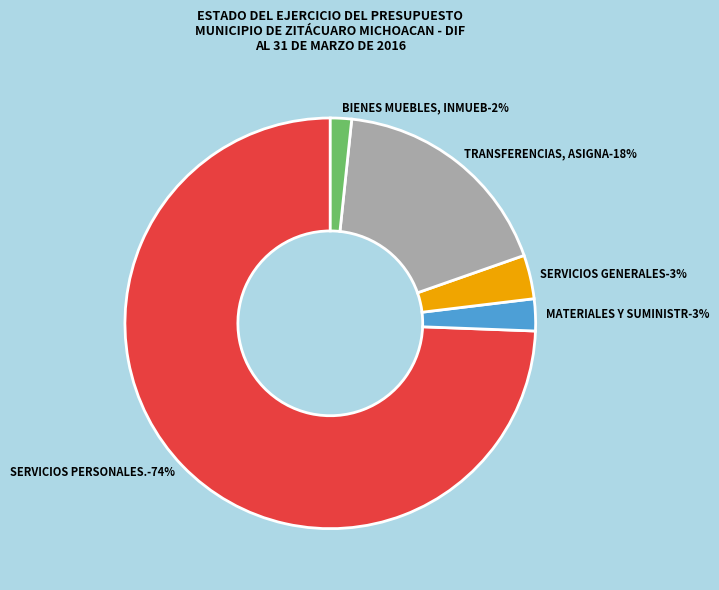

Does TRANSFERENCIAS, ASIGNACIONES, SUBSIDIOS represent more than half of the total?

No